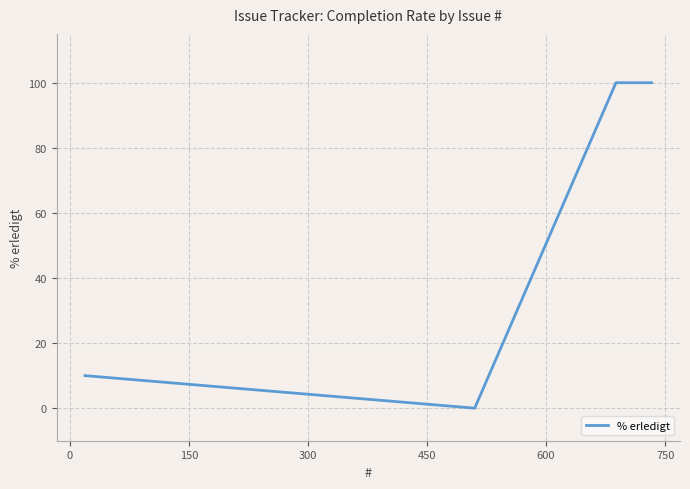

What is the difference between the maximum and minimum values?

100